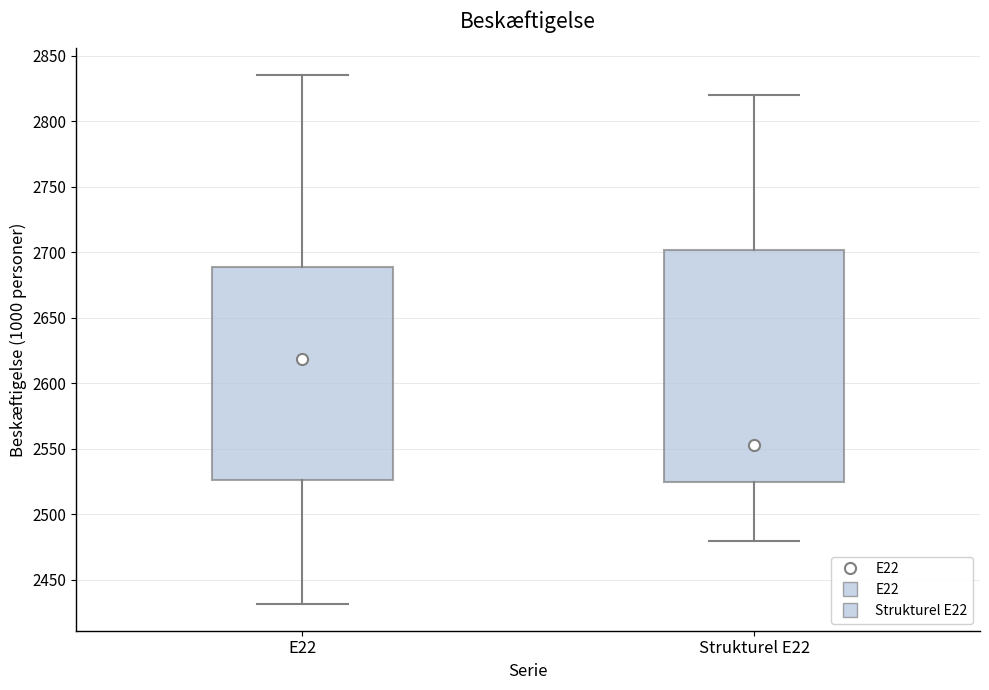

Which box has the highest median line?

E22